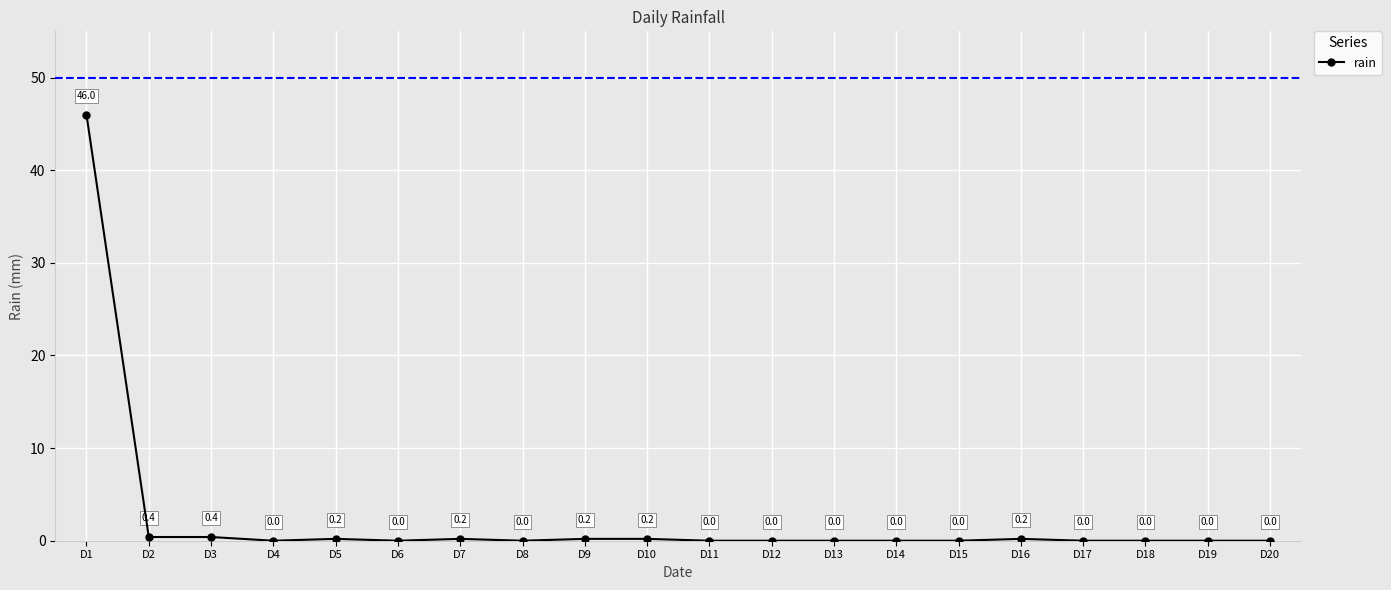

Is it true that the value at D16 is 0.2?

True